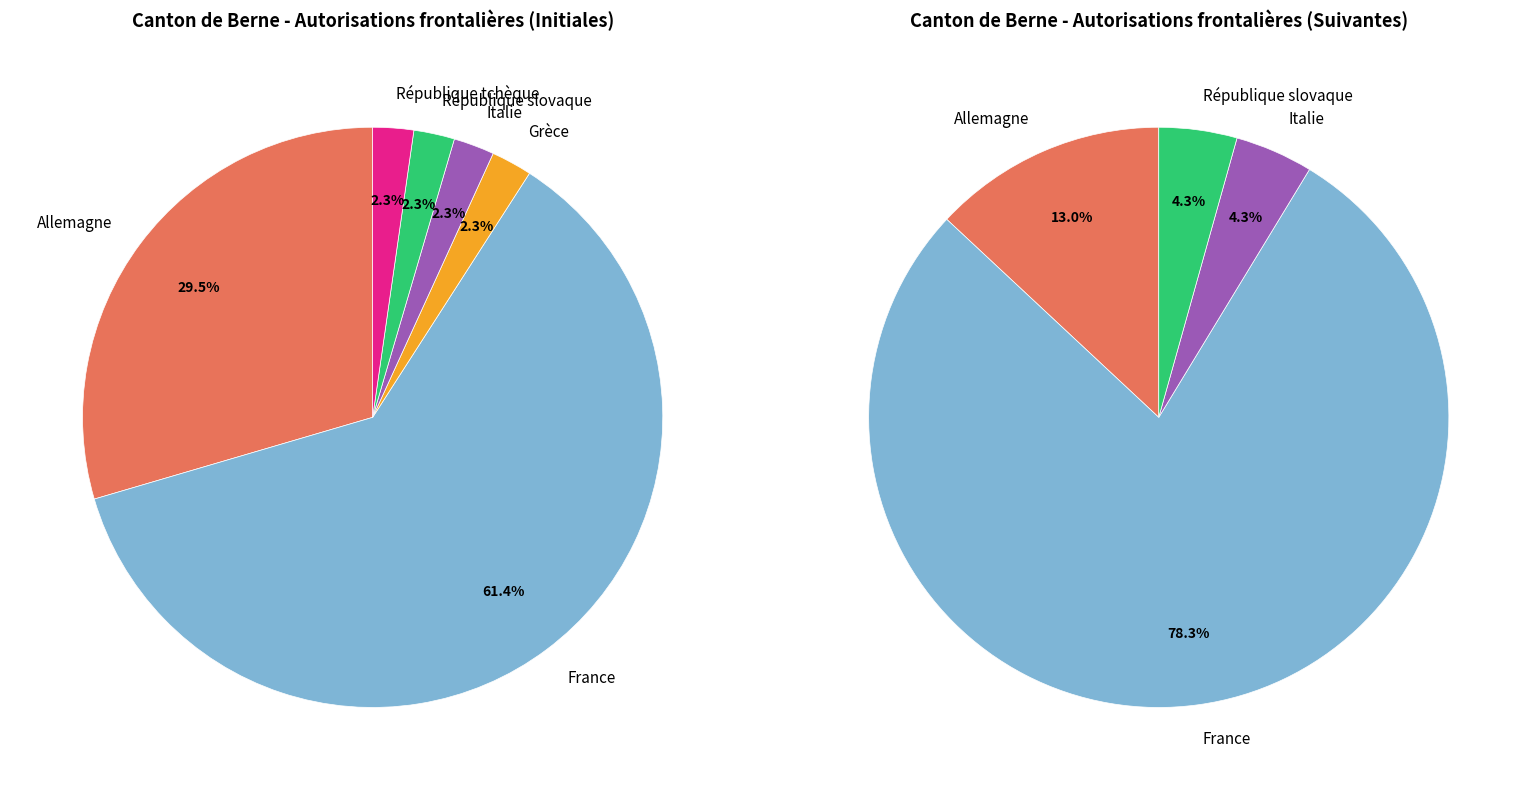

Combined, do Grèce and République slovaque account for over 50%?

No